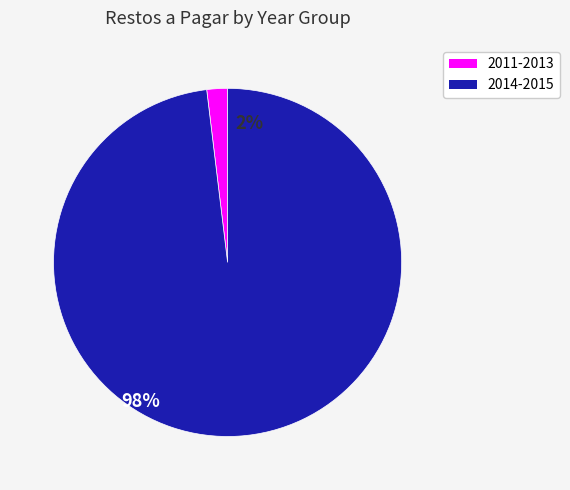

Is there any slice that represents more than half of the pie?

Yes